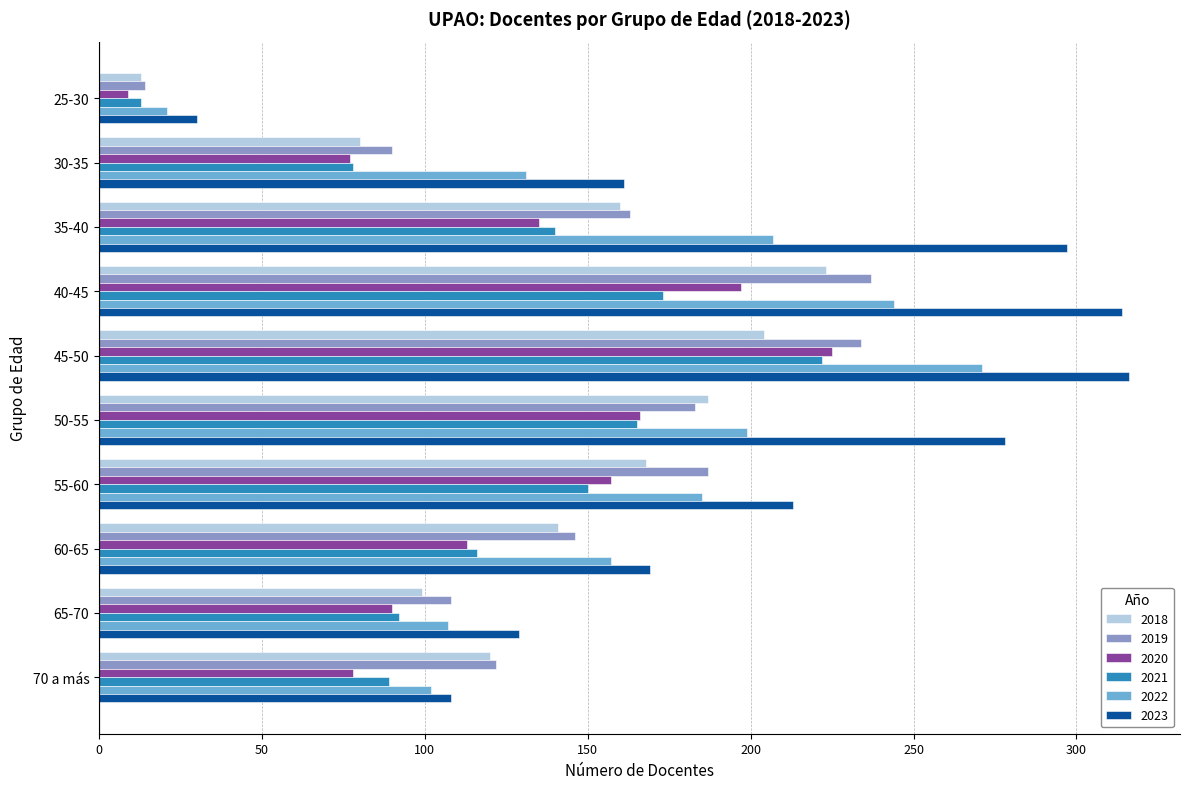

List the labels in order of 2021 value, largest first.

45-50, 40-45, 50-55, 55-60, 35-40, 60-65, 65-70, 70 a más, 30-35, 25-30